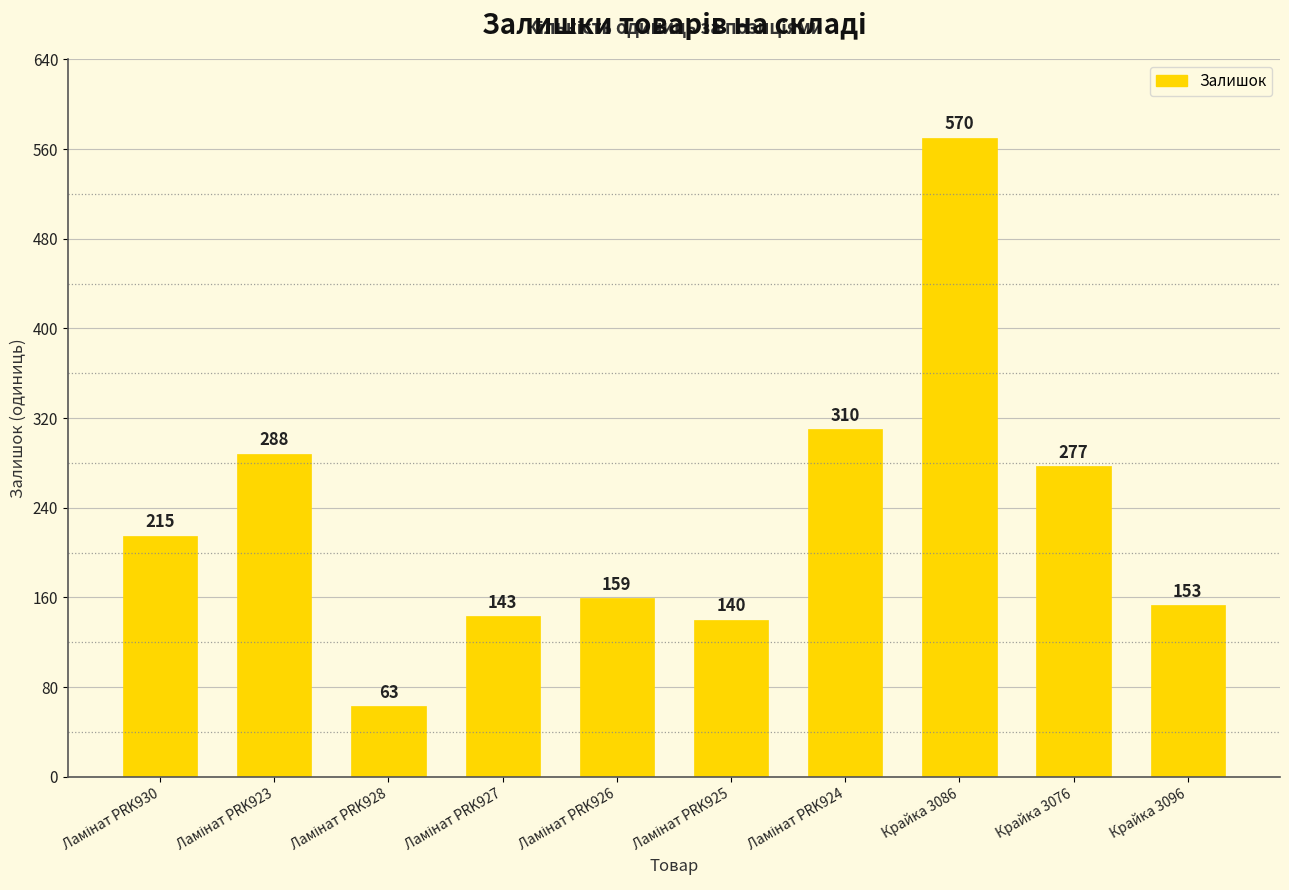

What is the sum of all values?

2318